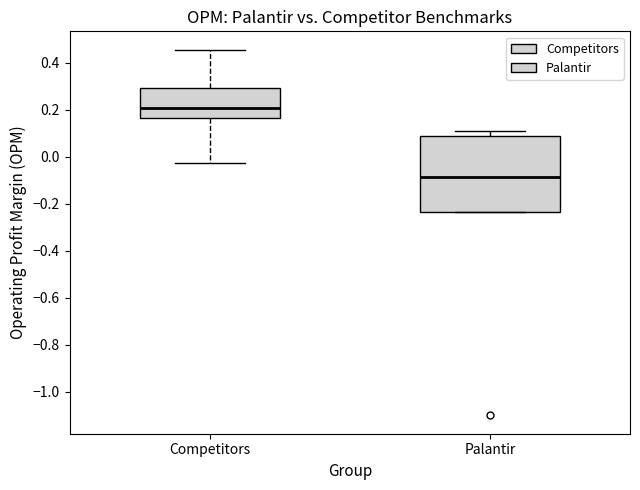

Where is the lower edge of the box for Palantir on the y-axis? The values are not printed on the chart, so give them approximately, as read against the axis.

-0.24